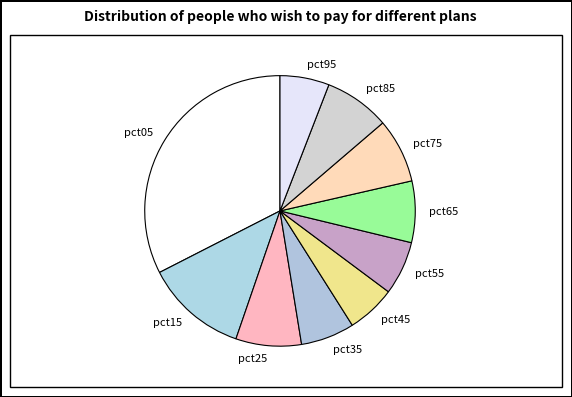

True or false: pct15 accounts for 12% of the total.

True